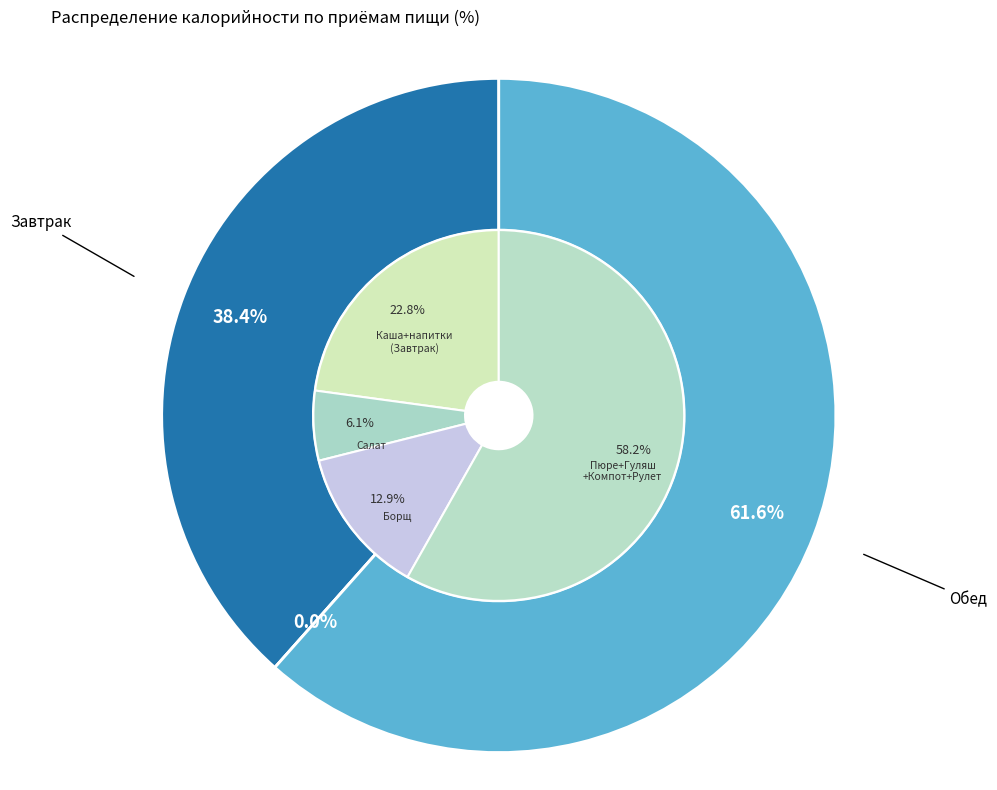

What portion of the pie excludes Обед?

38.4%